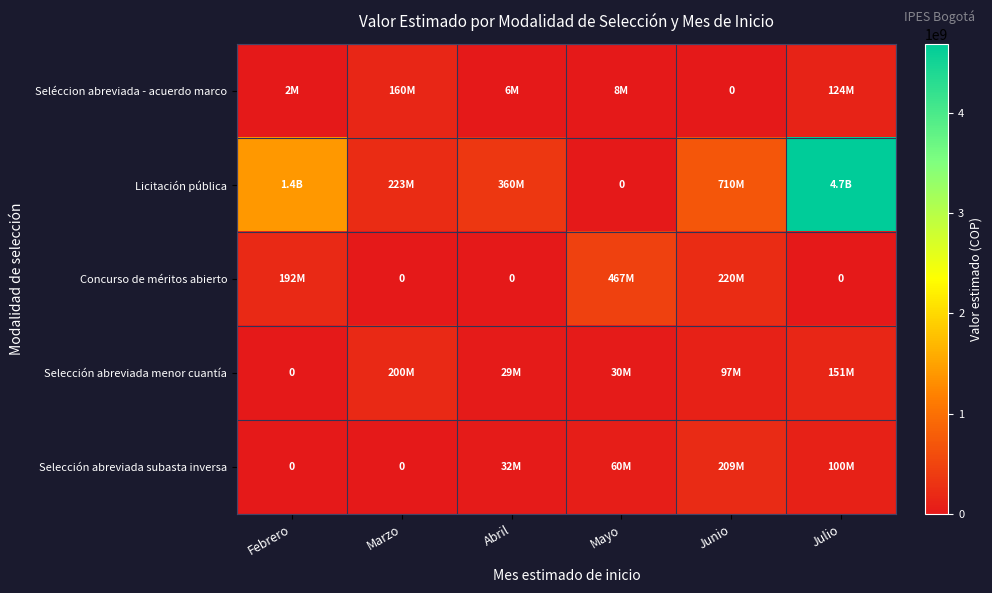

Rank the series by their maximum value, from highest to lowest.

Licitación pública, Concurso de méritos abierto, Selección abreviada subasta inversa, Selección abreviada menor cuantía, Seléccion abreviada - acuerdo marco